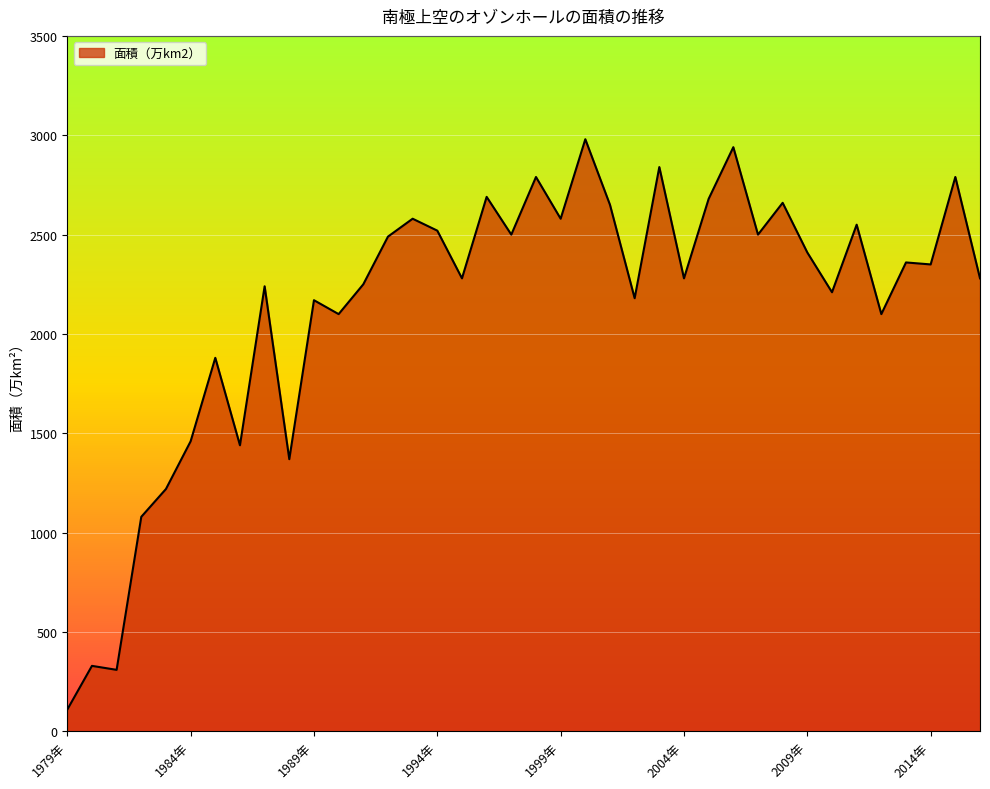

What is the smallest value displayed?

110